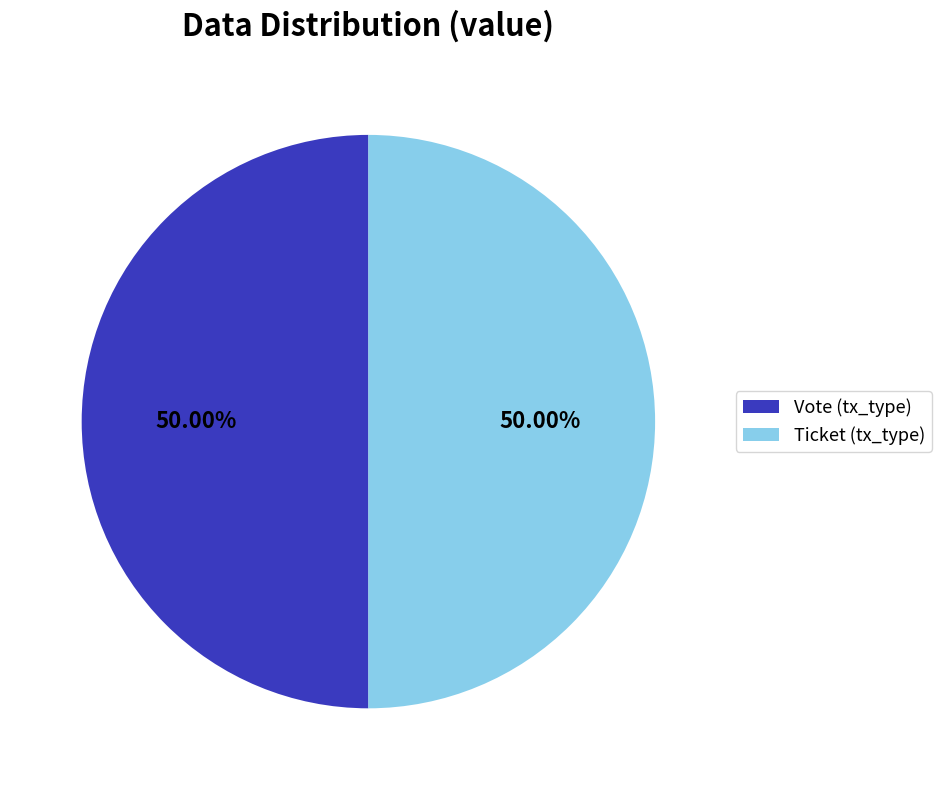

How many segments does this pie chart have?

2